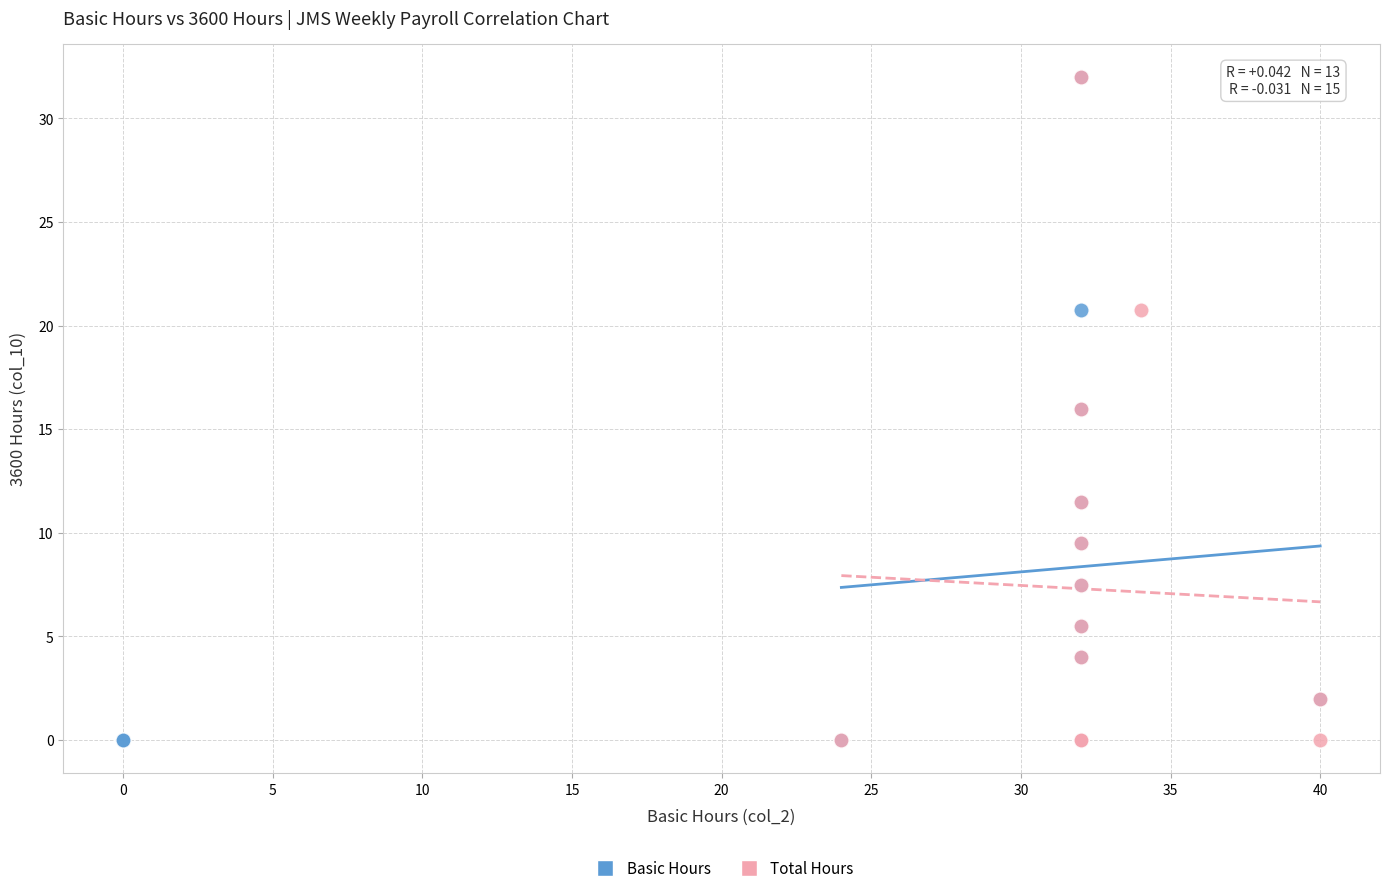

What are all the series names shown in the legend?

Basic Hours, Total Hours